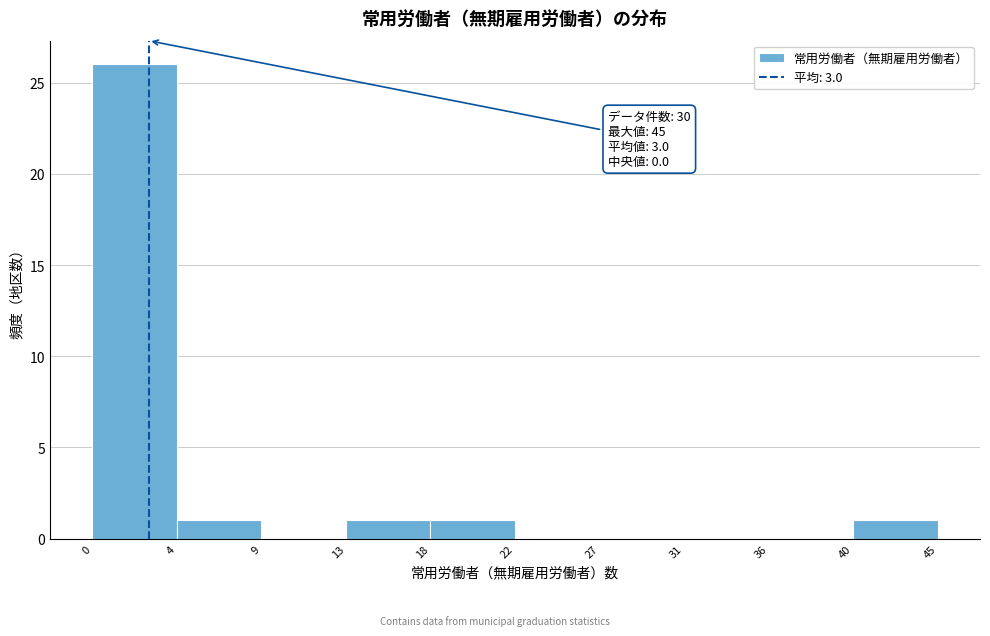

Reading right to left, transcribe all the data shown in this chart.

40=1	36=0	31=0	27=0	22=0	18=1	13=1	9=0	4=1	0=26